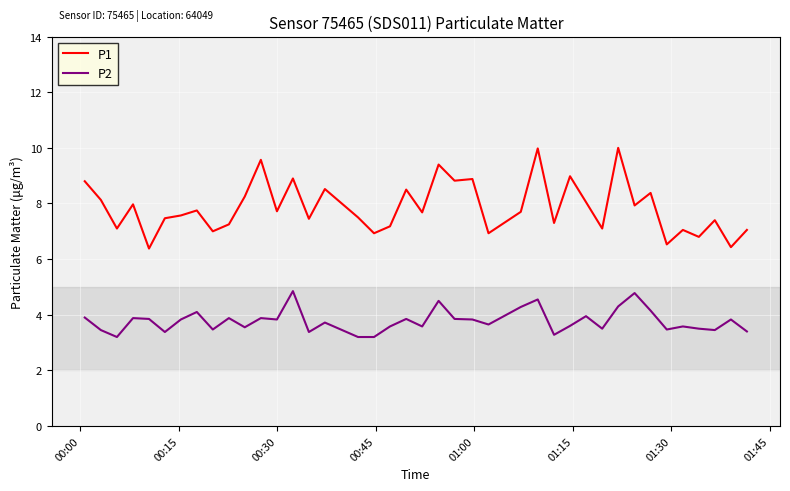

True or false: P1 and P2 intersect in this chart.

False